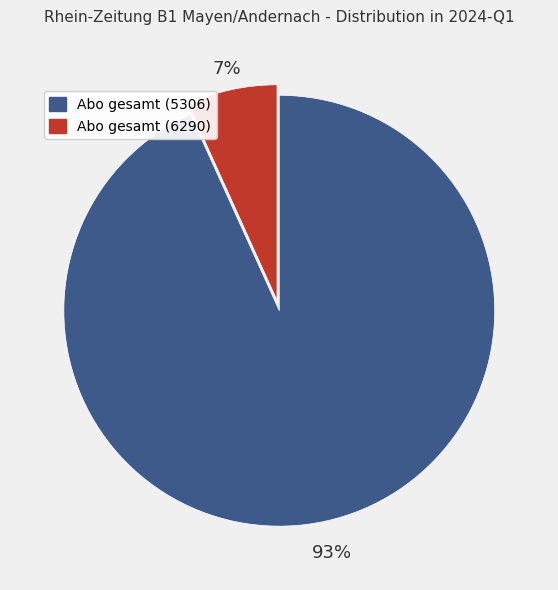

To the nearest percent, what is the difference between the Abo gesamt (6290) and Abo gesamt (5306) slice percentages?

86%